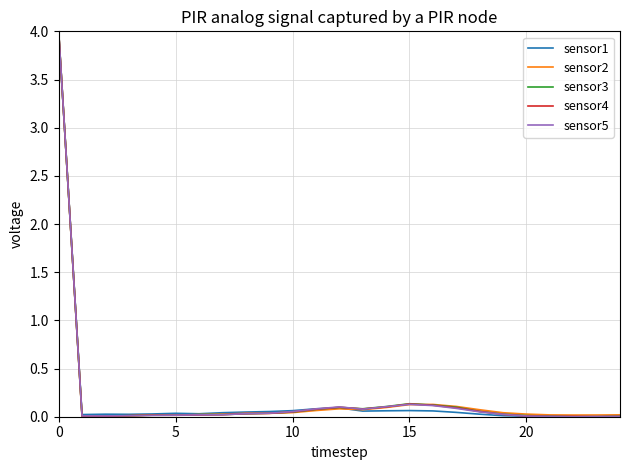

How many lines are shown in the chart?

5